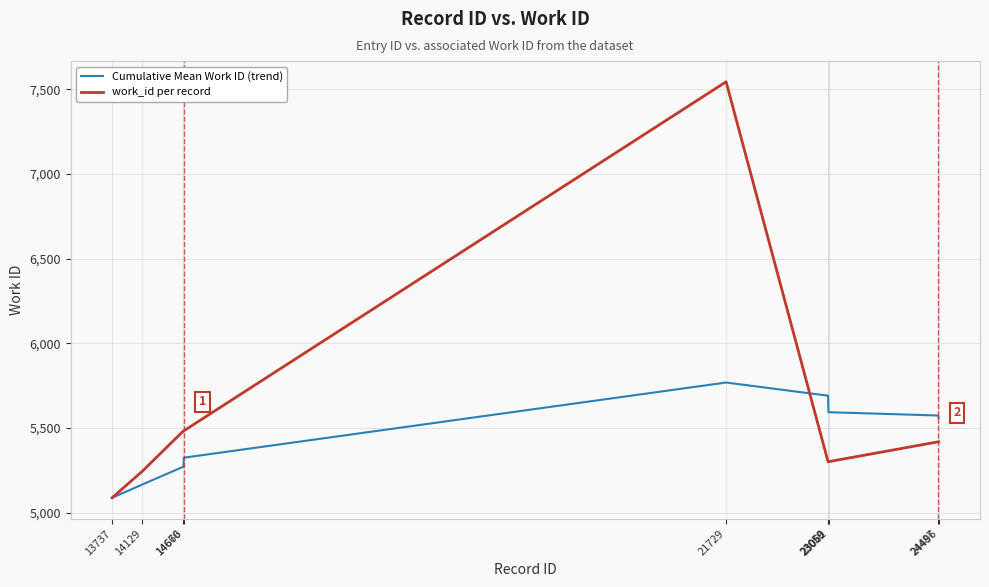

The value of Cumulative Mean Work ID (trend) at 24487 is 9327.1. True or false?

False